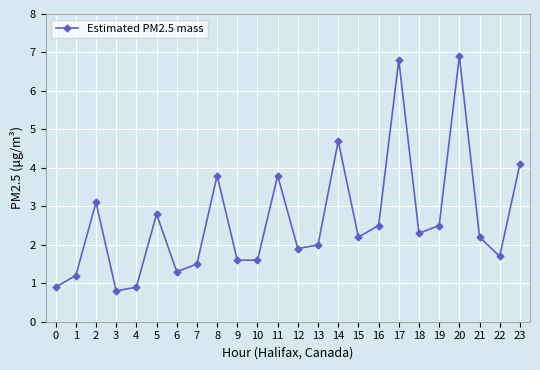

The chart shows a value of 0.8 at 1. True or false?

False